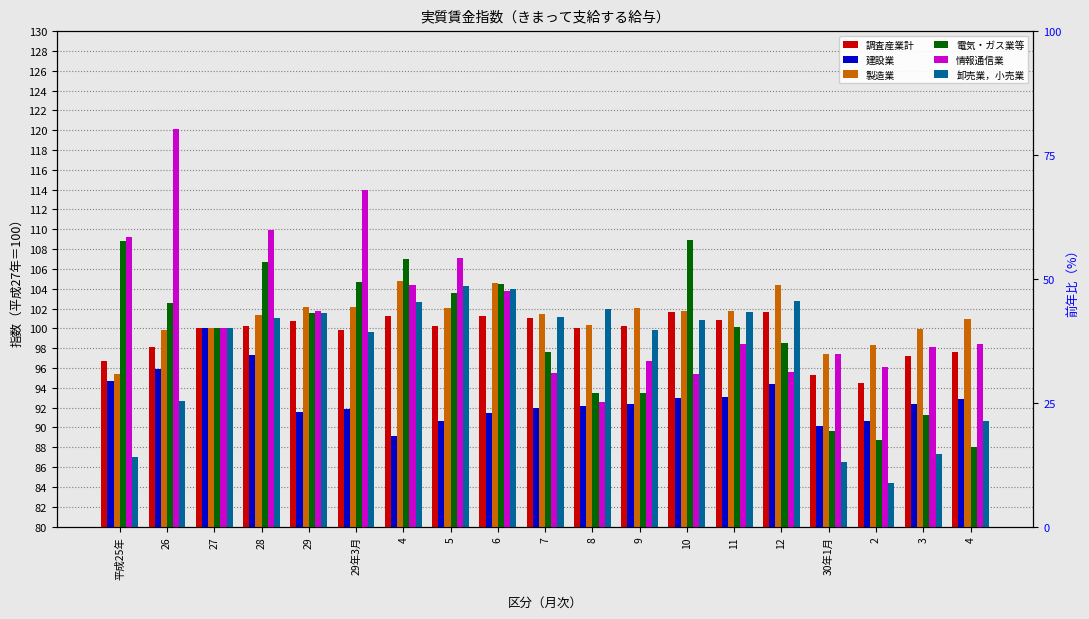

What is the total value across all series at 30年1月?

556.3